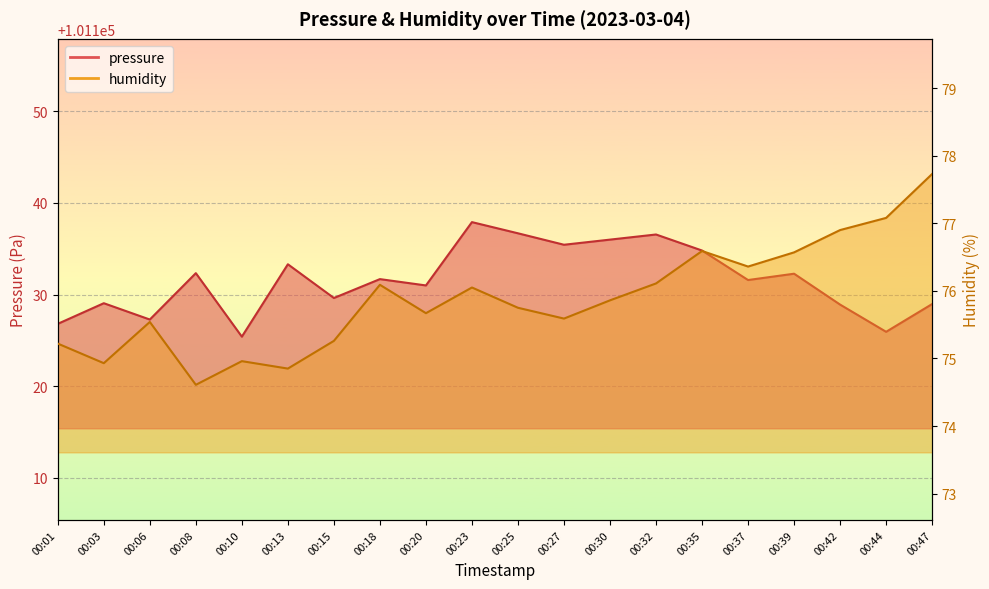

What is the value of the humidity point at the 4th from the left?

74.6